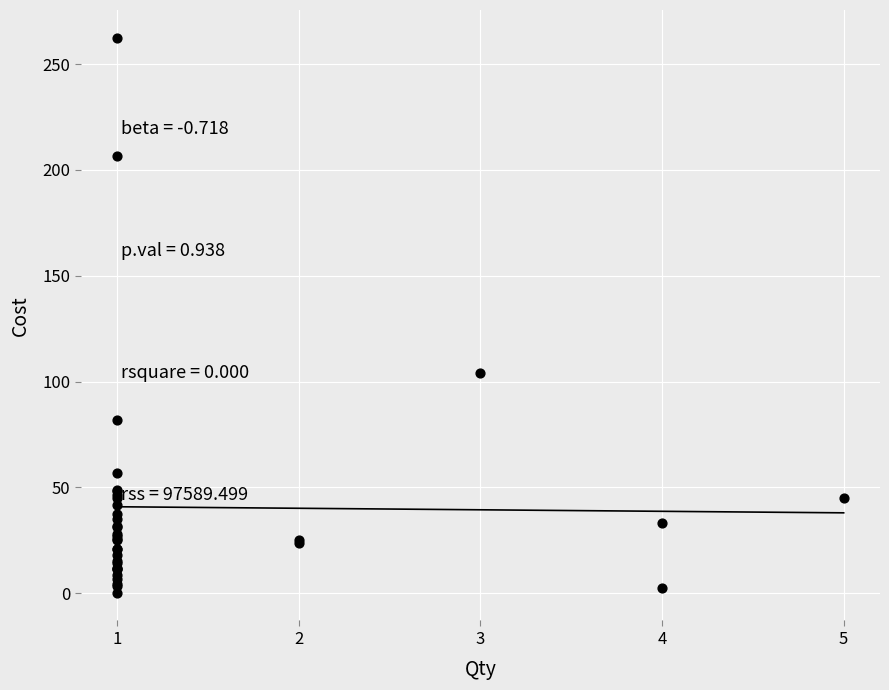

What Y value in the scatter plot is closest to 131?

104.0